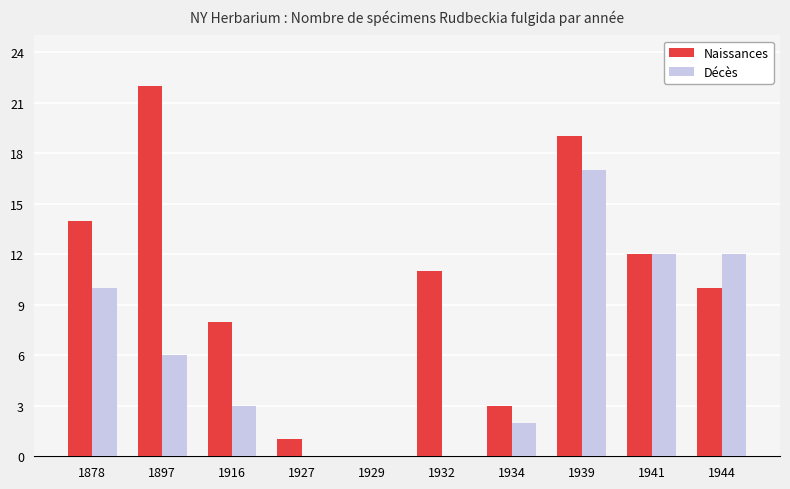

Reading left to right, transcribe all the data shown in this chart.

Naissances: 14	22	8	1	0	11	3	19	12	10
Décès: 10	6	3	0	0	0	2	17	12	12